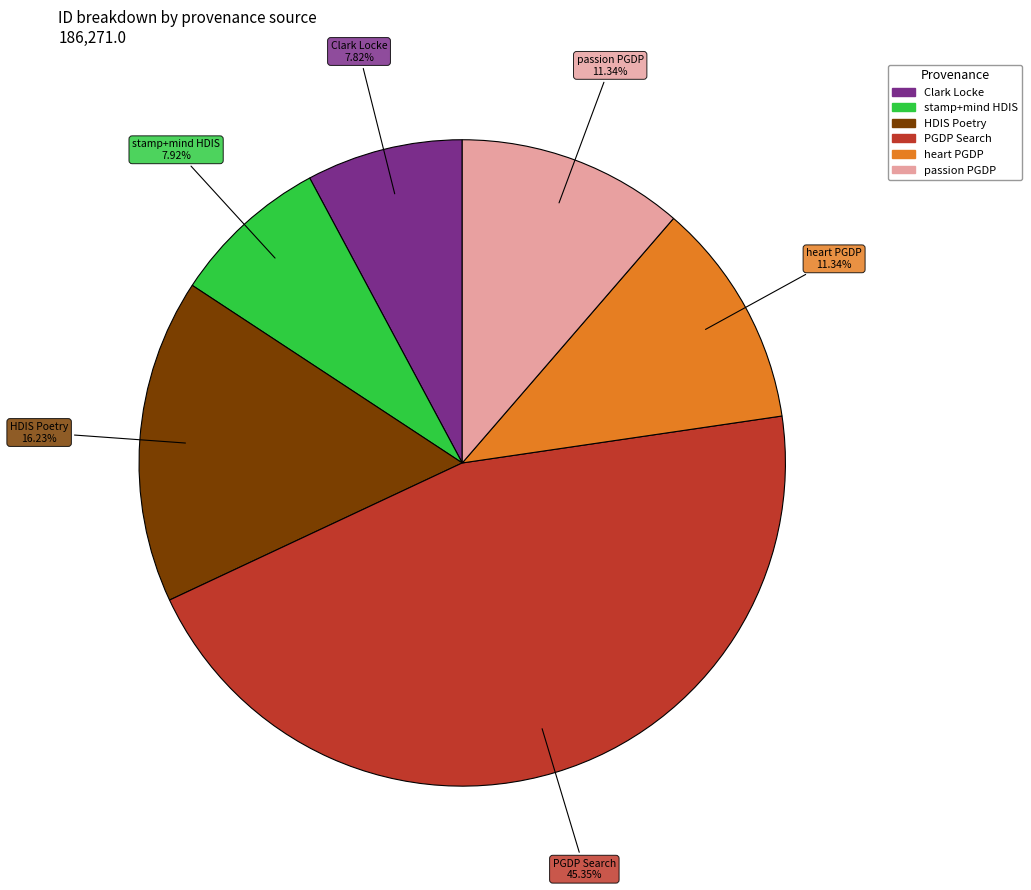

Is there any slice that represents more than half of the pie?

No